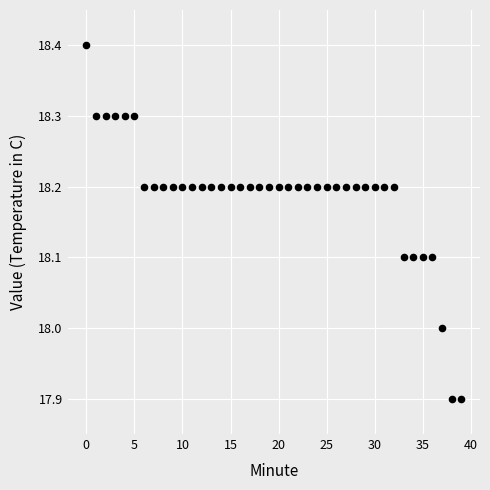

What is the range of Y values (max minus min)?

0.5